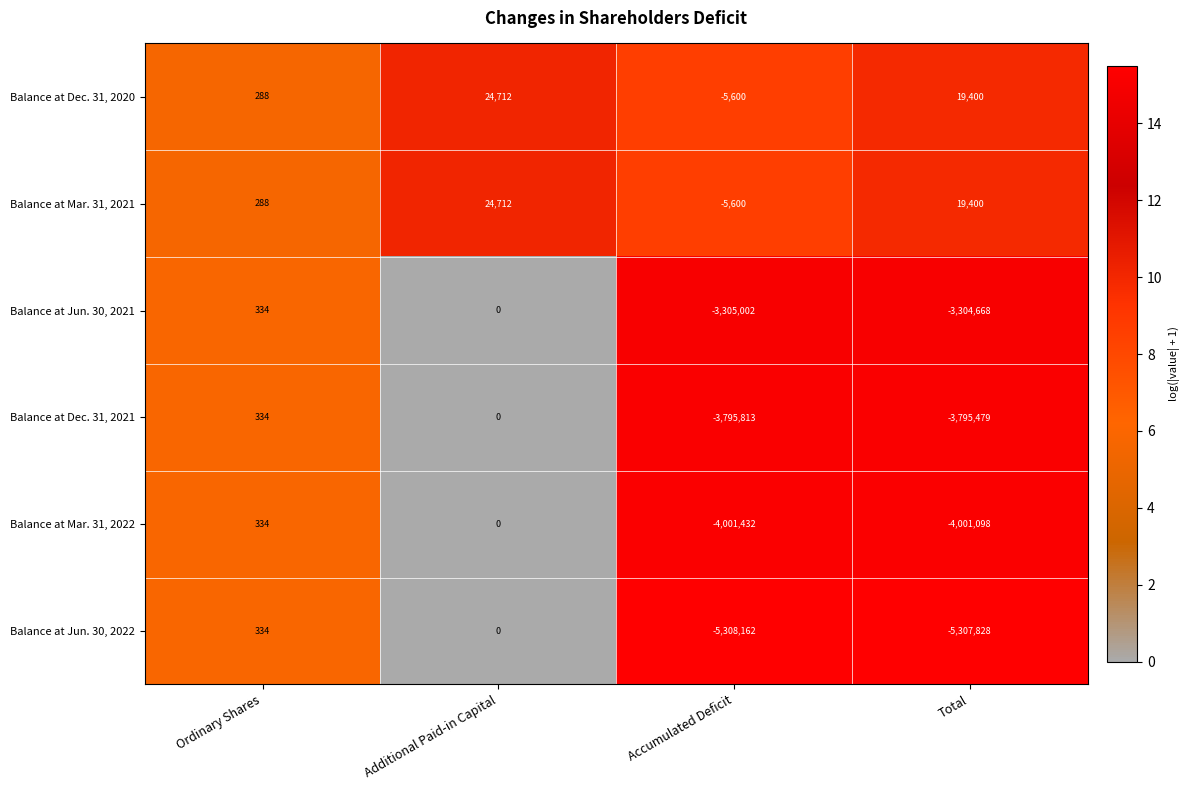

At which label is Balance at Dec. 31, 2020 closest to 9556?

Ordinary Shares